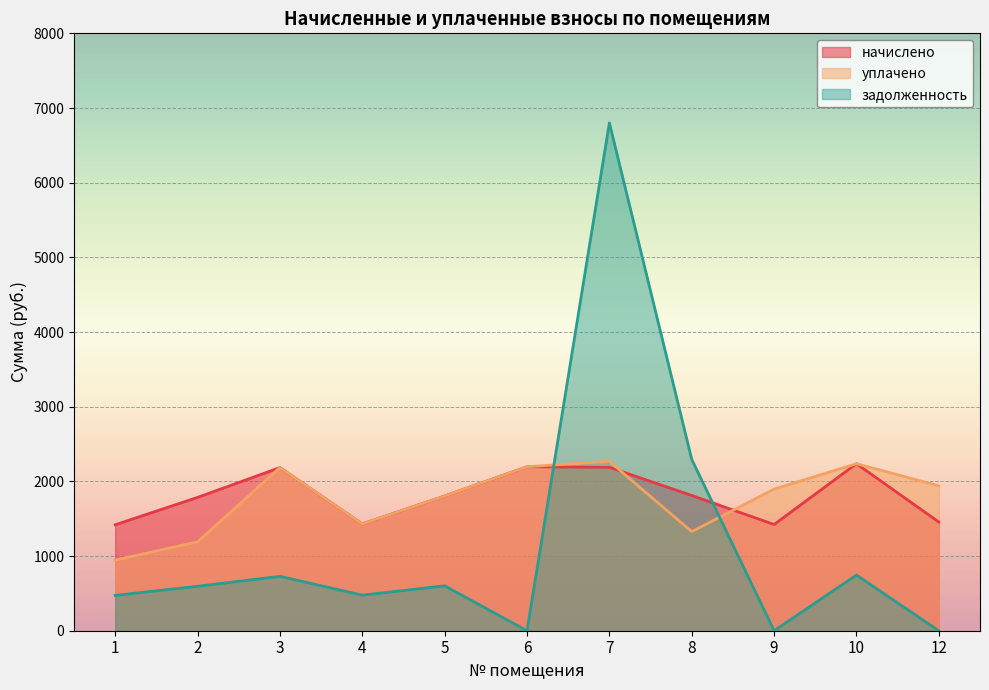

At how many categories does at least one series exceed 3853?

1